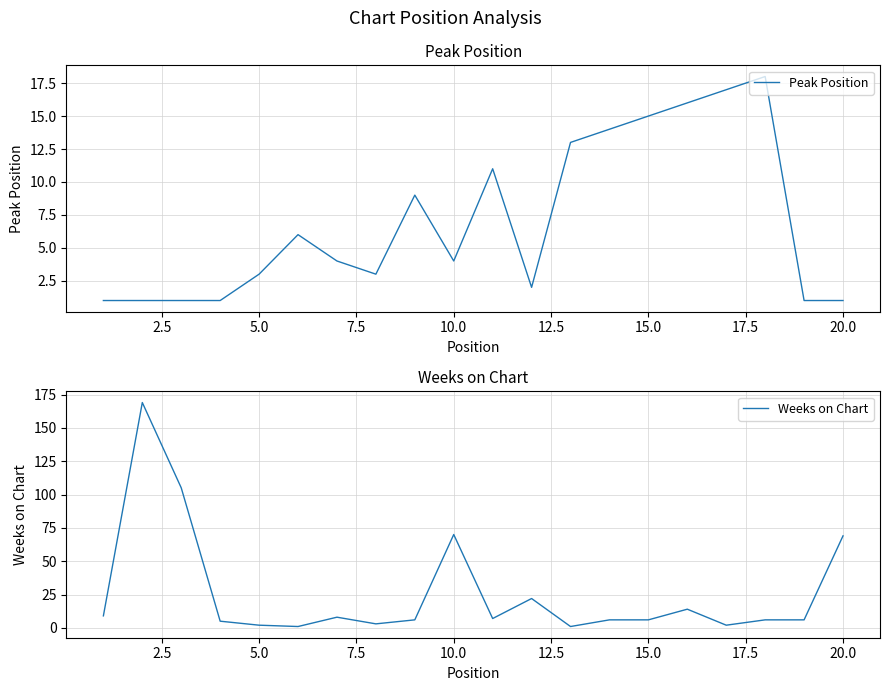

What is the average value of the Peak Position series?

7